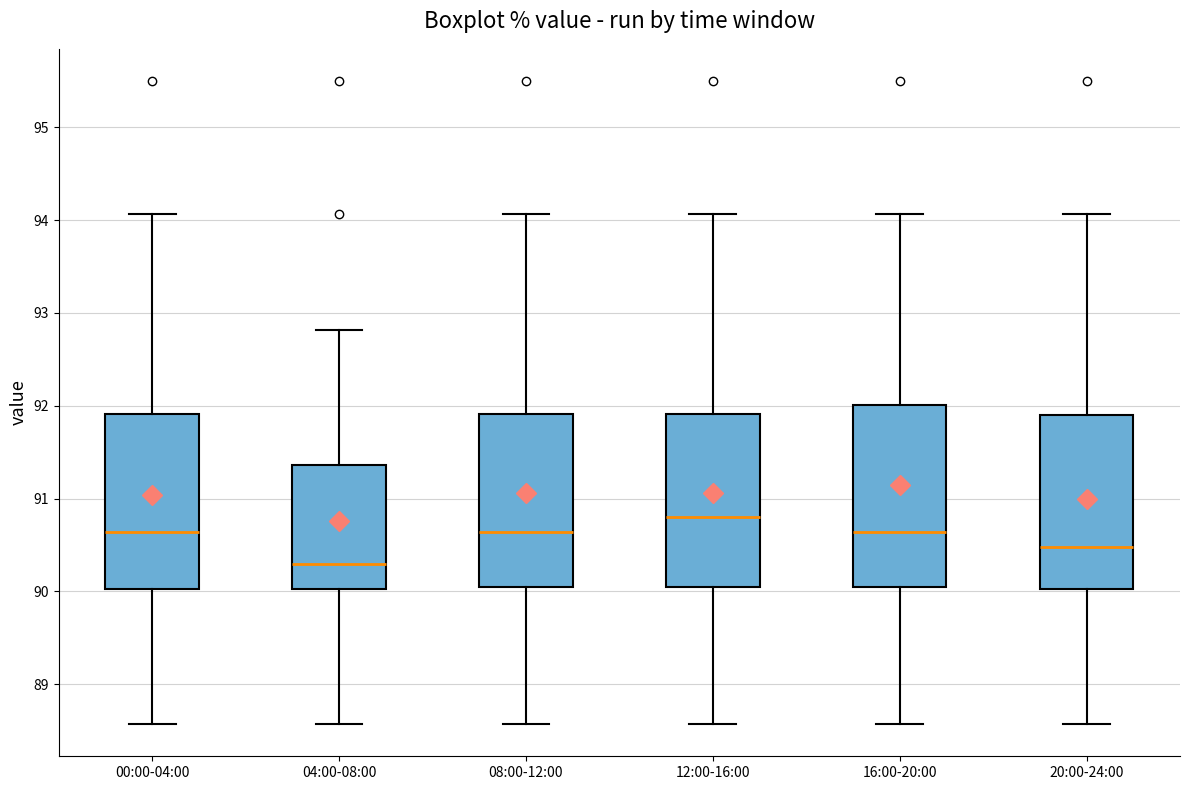

Reading left to right, read every box against the y-axis: the position of its median line, the range the box covers, and the ends of its whiskers. The values are not printed on the chart, so give them approximately, as read against the axis.

00:00-04:00: median 90.6, box 90.0 to 91.9, whiskers 88.6 to 94.1
04:00-08:00: median 90.3, box 90.0 to 91.4, whiskers 88.6 to 92.8
08:00-12:00: median 90.6, box 90.0 to 91.9, whiskers 88.6 to 94.1
12:00-16:00: median 90.8, box 90.0 to 91.9, whiskers 88.6 to 94.1
16:00-20:00: median 90.6, box 90.0 to 92.0, whiskers 88.6 to 94.1
20:00-24:00: median 90.5, box 90.0 to 91.9, whiskers 88.6 to 94.1